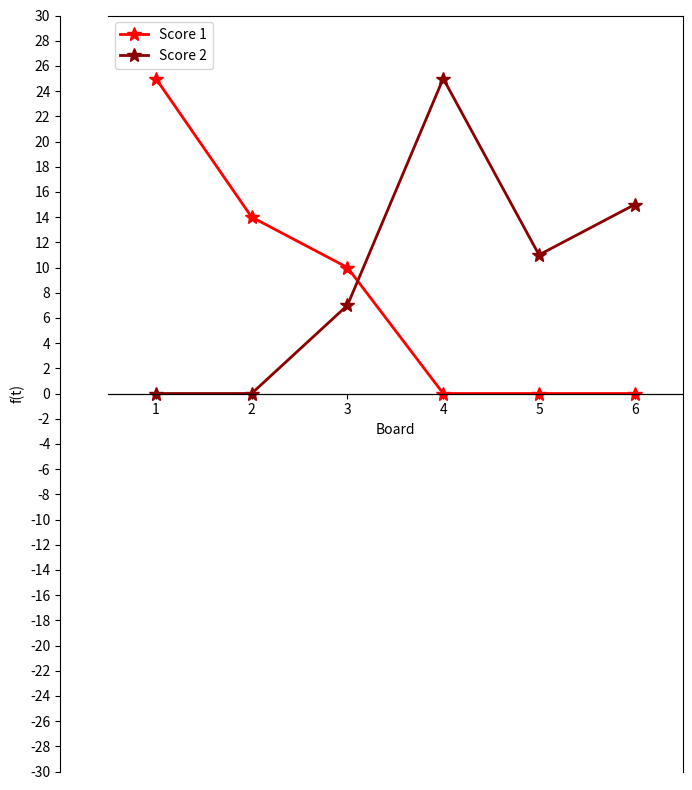

Read the Score 1 value at 2, to the nearest 5.

15